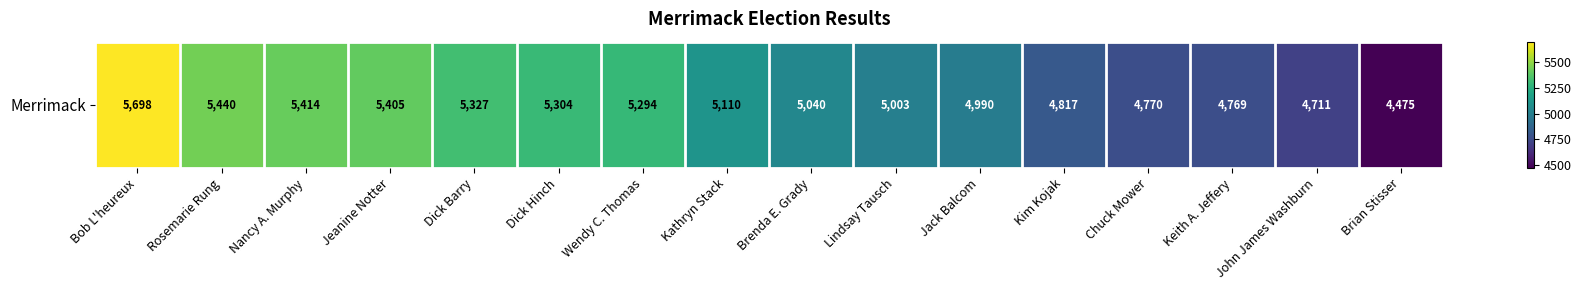

What is the sum of all values?

81567